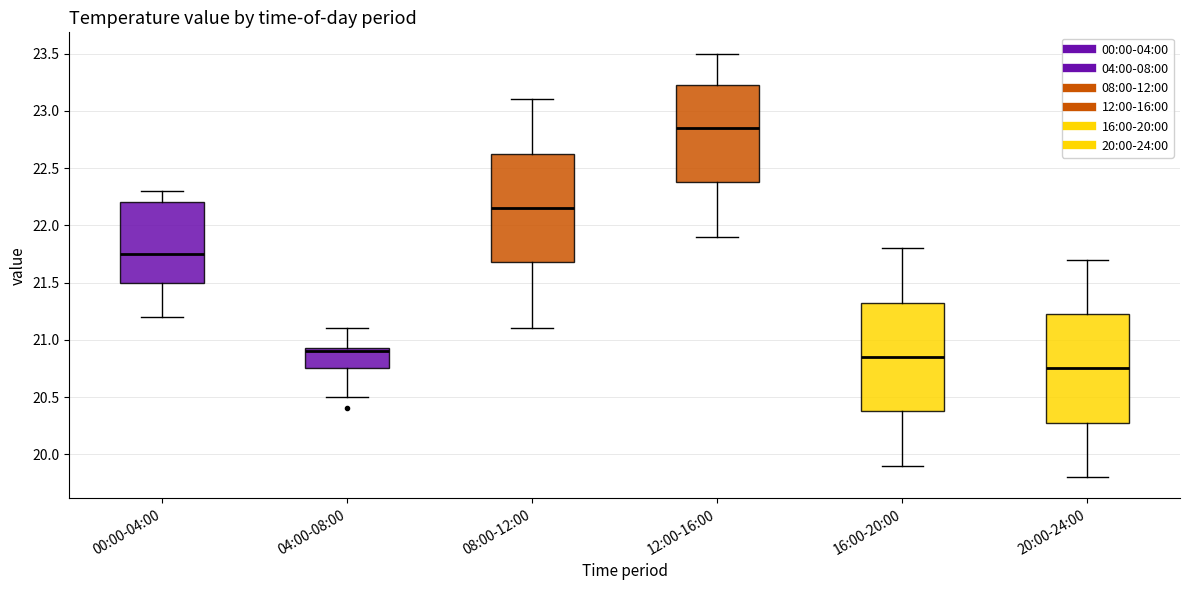

Where does the lower whisker of the box for 08:00-12:00 end on the y-axis? The values are not printed on the chart, so give them approximately, as read against the axis.

21.10